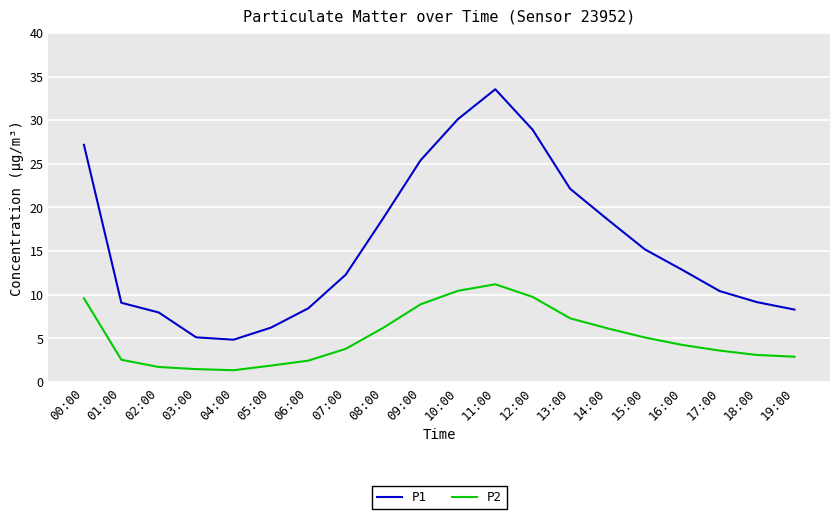

Which series has the largest range (max minus min)?

P1